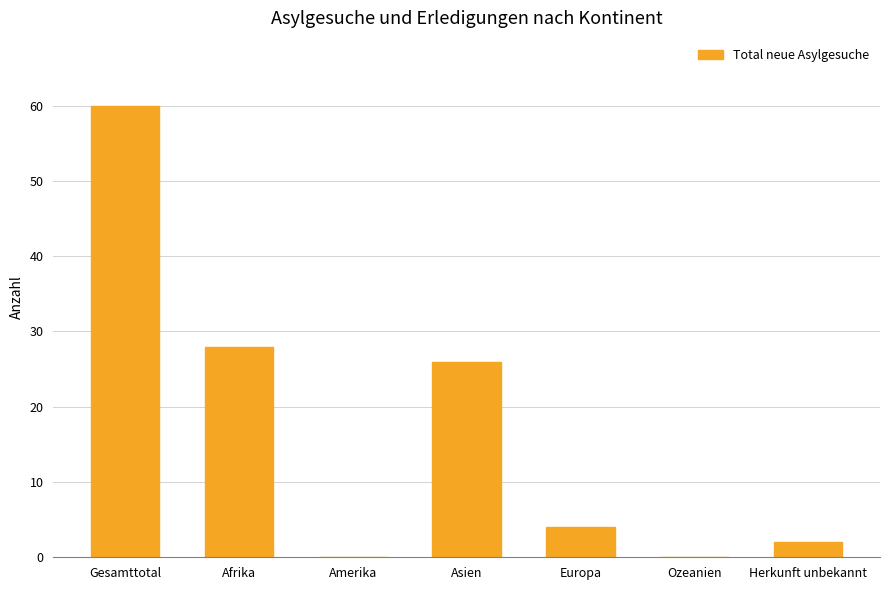

Are the bars horizontal?

No